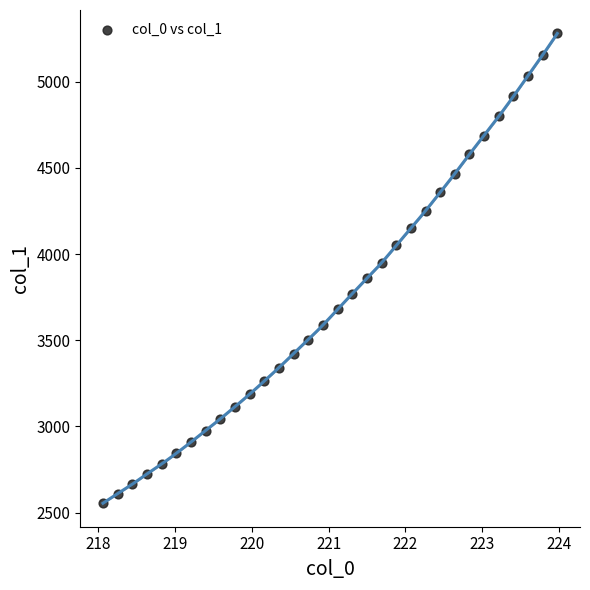

What is the range of Y values (max minus min)?

2725.6